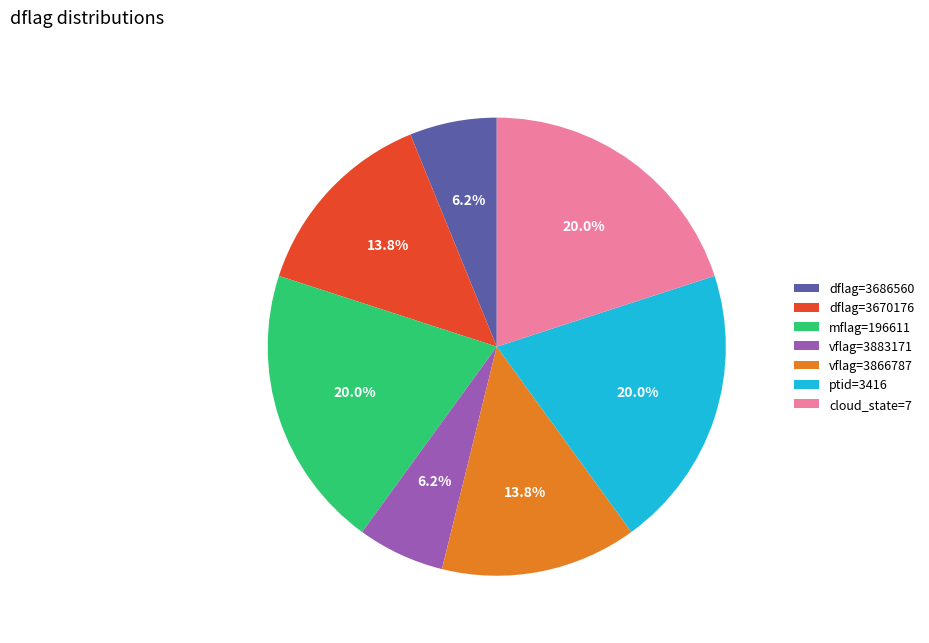

What percentage do vflag=3883171 and cloud_state=7 together represent?

26.2%